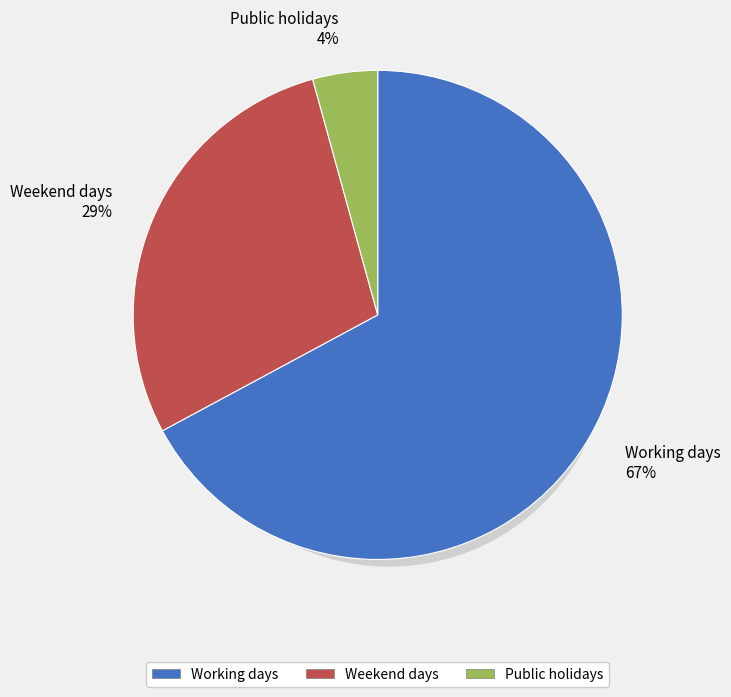

The Working days slice represents 67% of the pie. True or false?

True